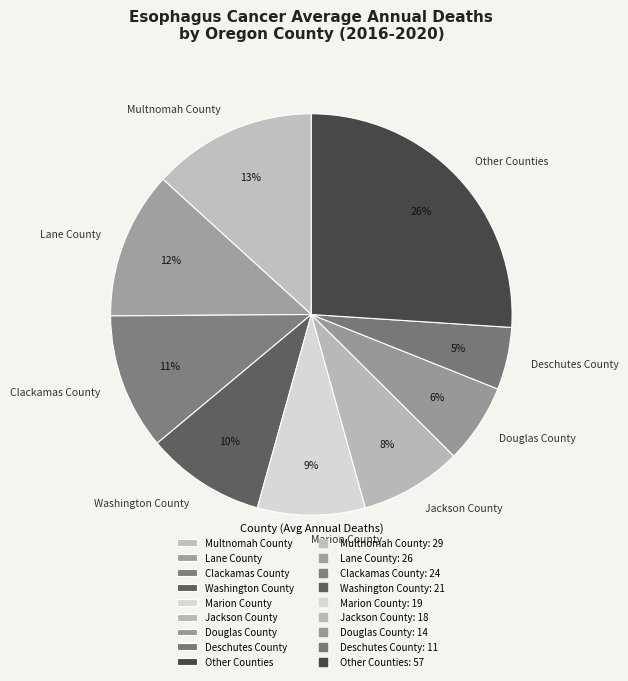

Does any single category account for the majority?

No